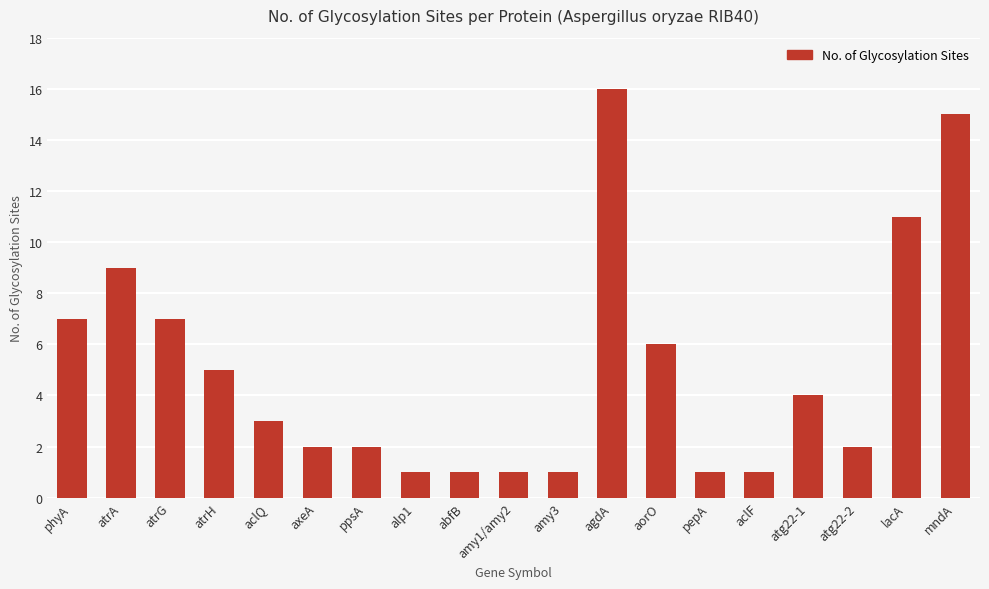

The chart shows a value of 7 at atrG. True or false?

True